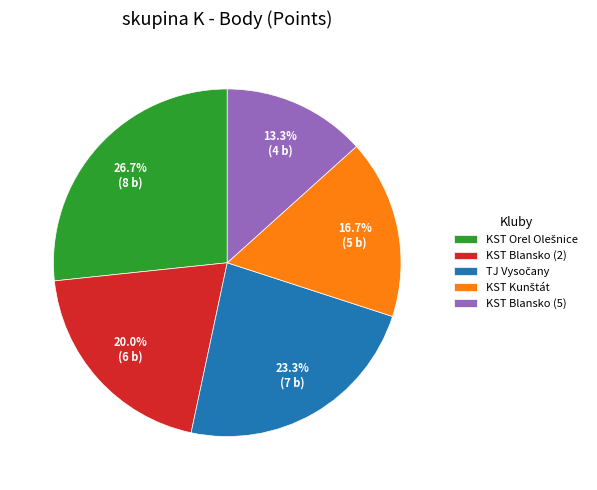

How many segments does this pie chart have?

5